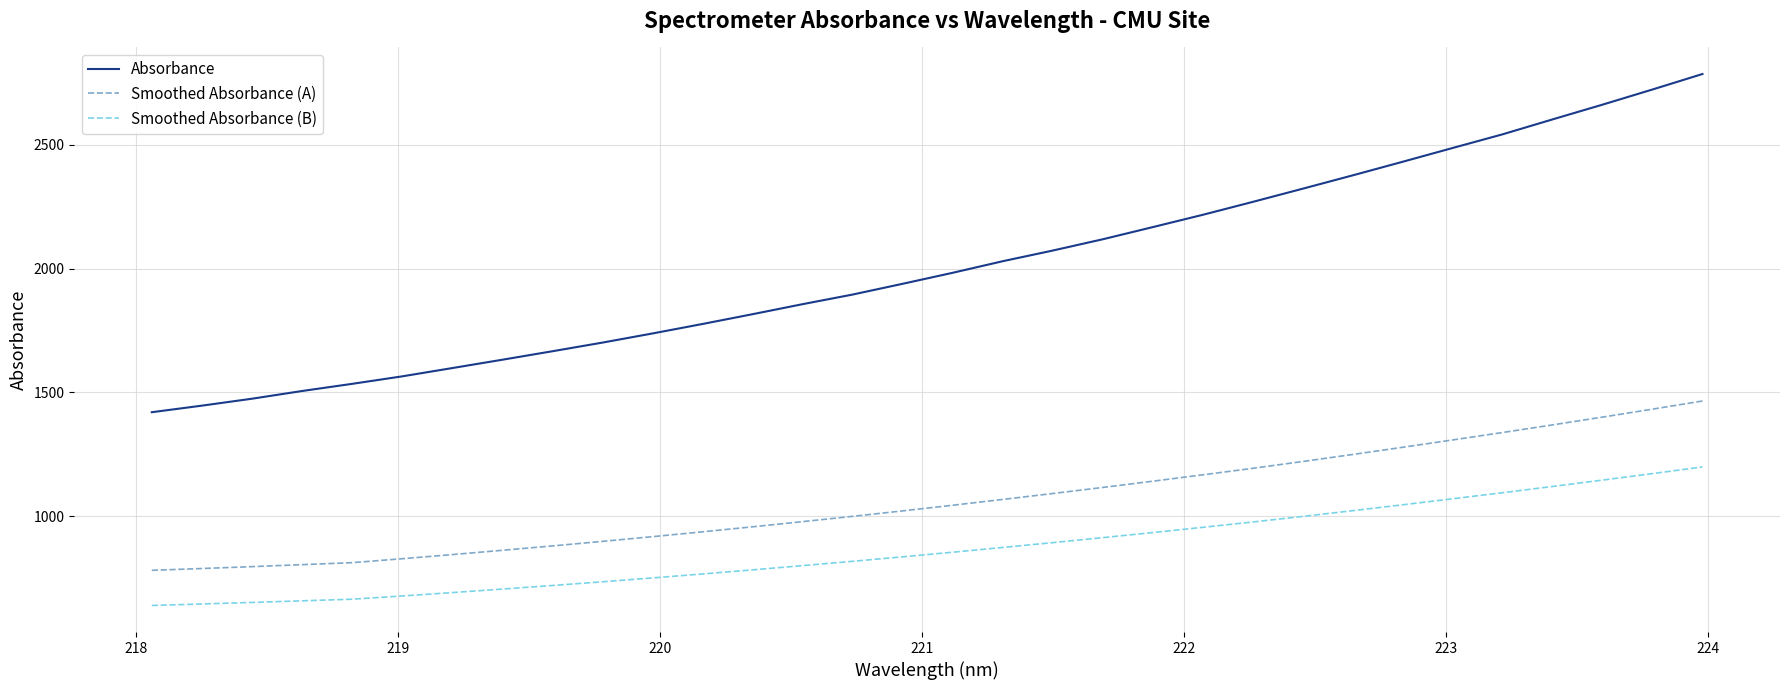

Which series has the largest total across all categories?

Absorbance